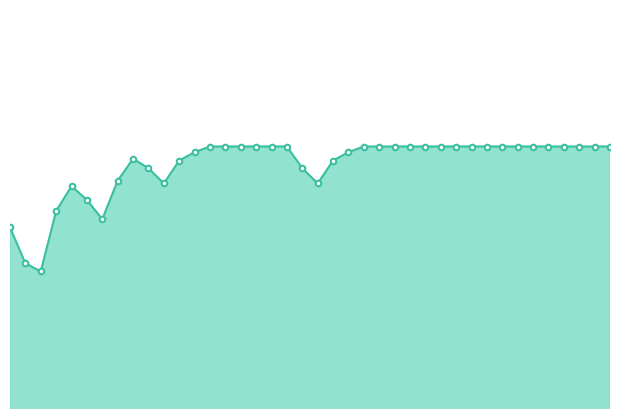

Which label corresponds to the largest value in the chart?

13